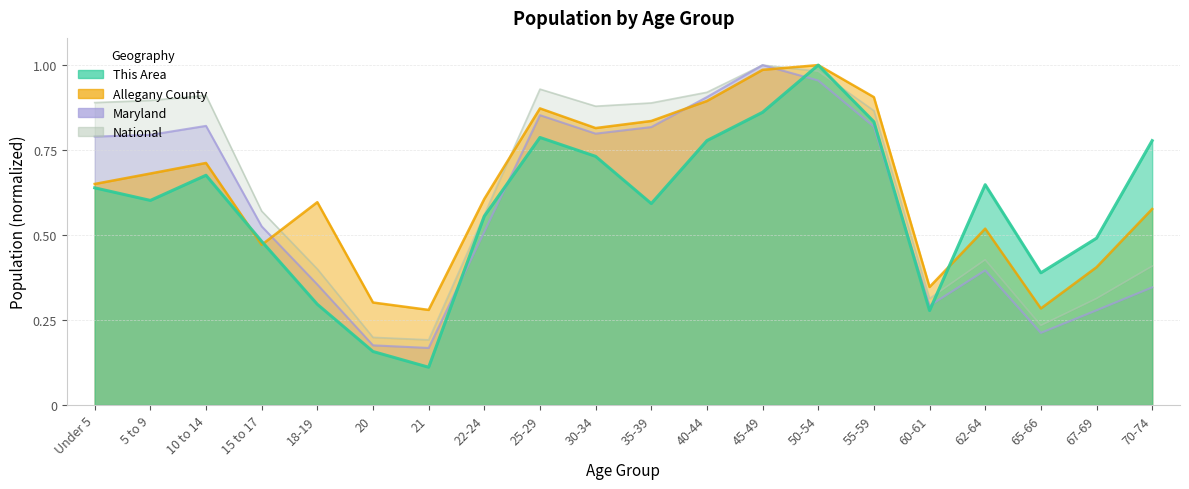

What is the difference between the maximum and minimum values in the This Area series?

0.9